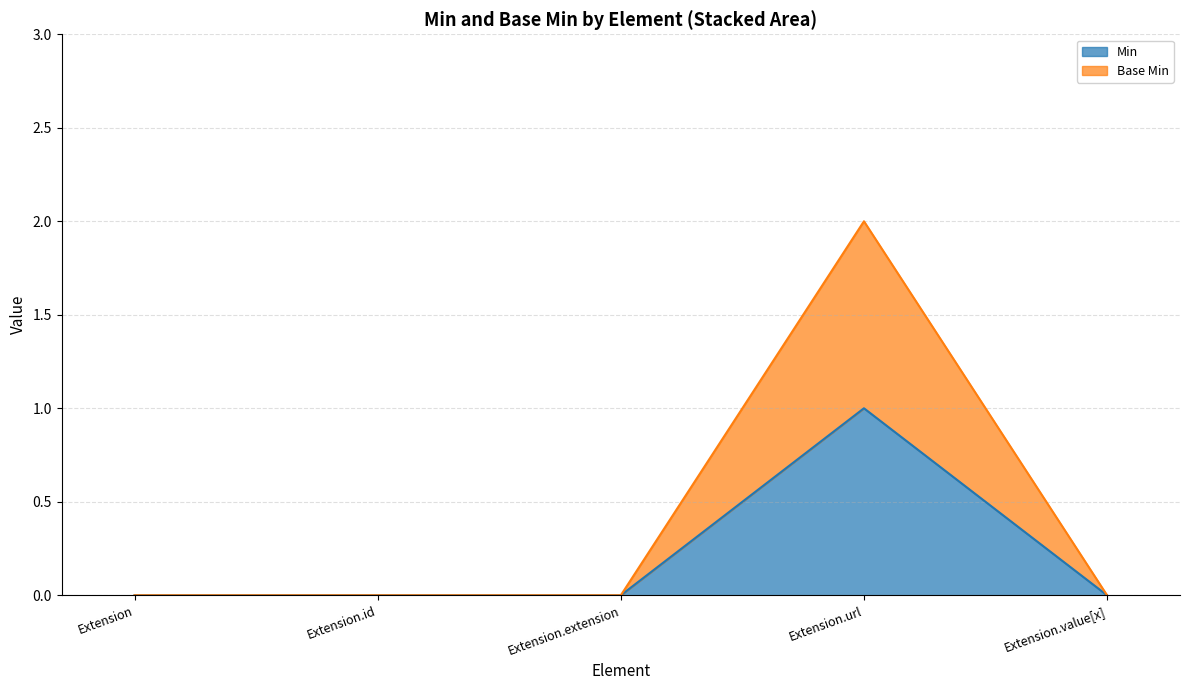

Count the Min values in the range 0 to 1.

5